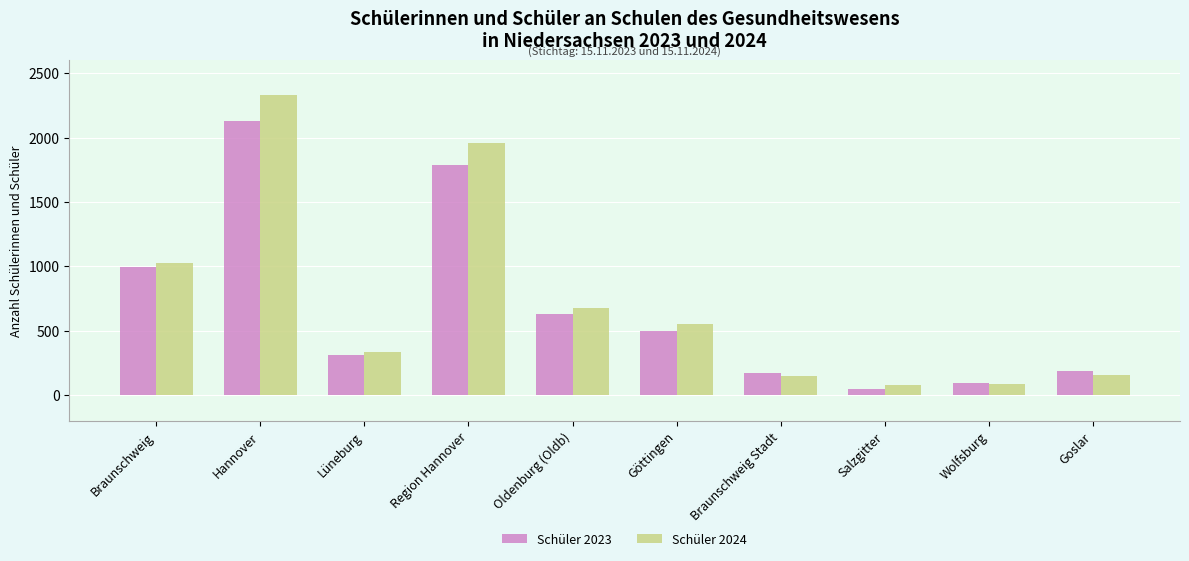

List the series in order of their peak value, highest first.

Schüler 2024, Schüler 2023